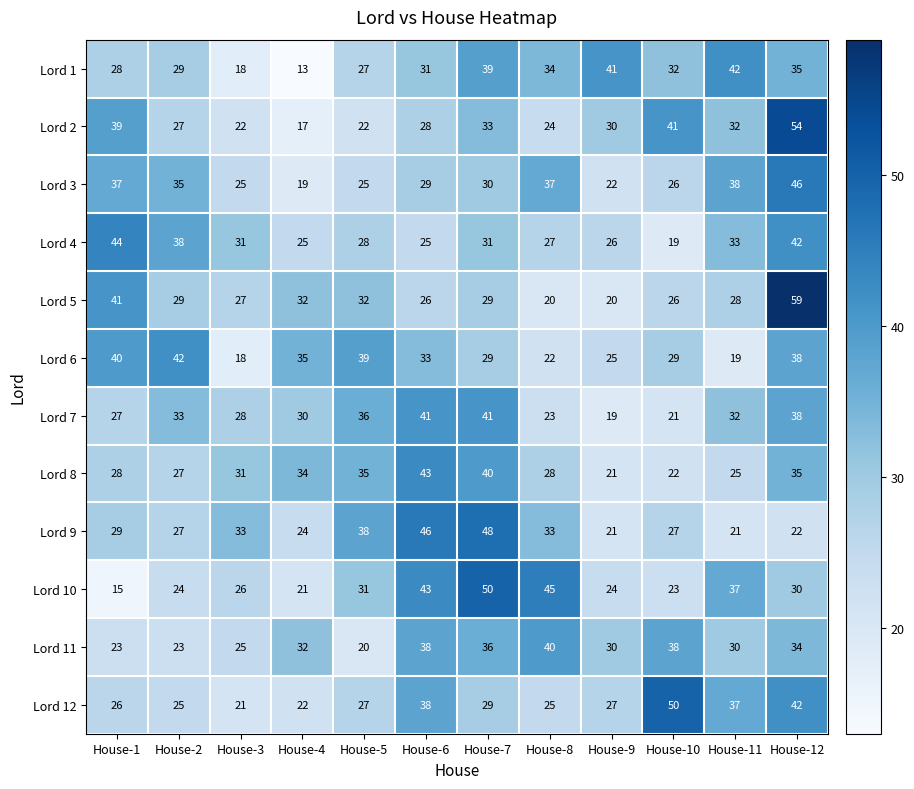

At which category does the chart reach its minimum across all series?

House-4